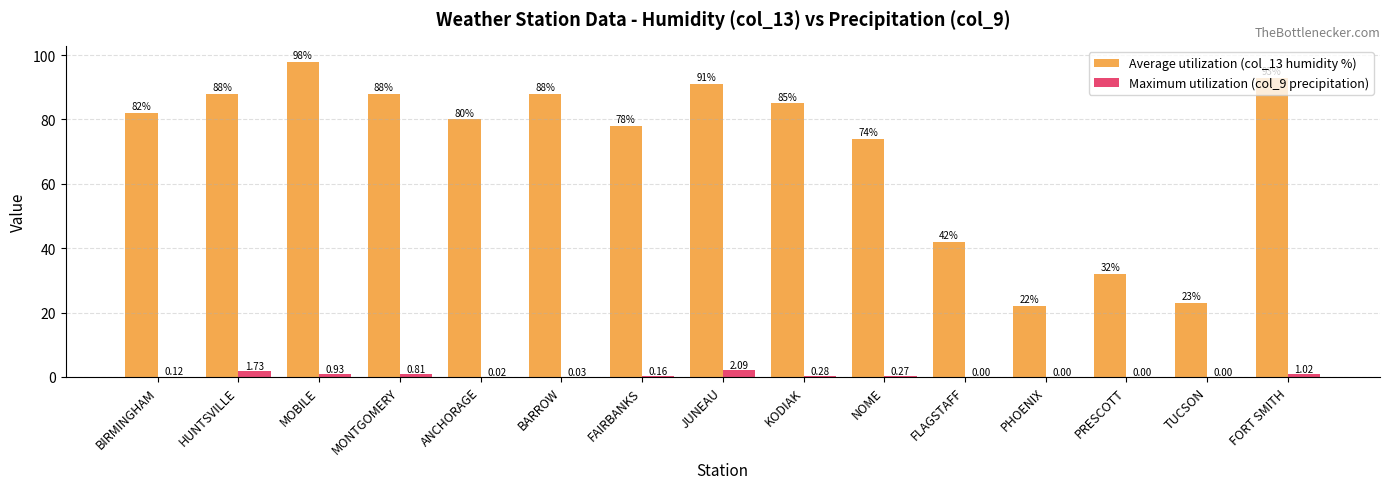

What is the total value across all series at PHOENIX?

22.0